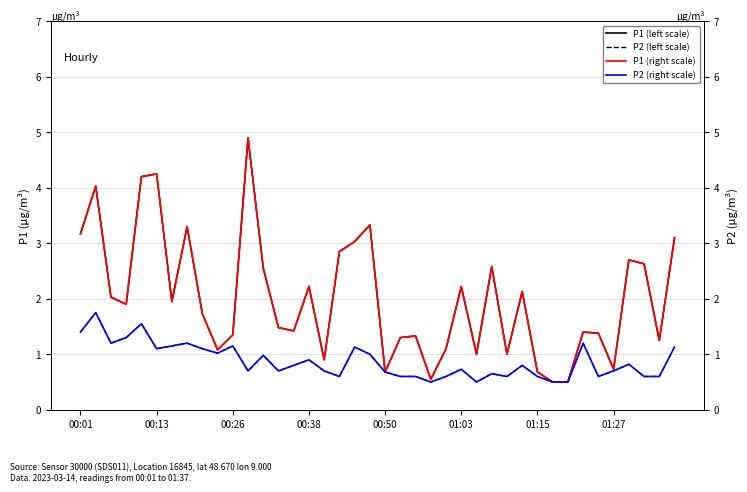

True or false: P2 (left scale) and P1 (left scale) cross at least once.

False